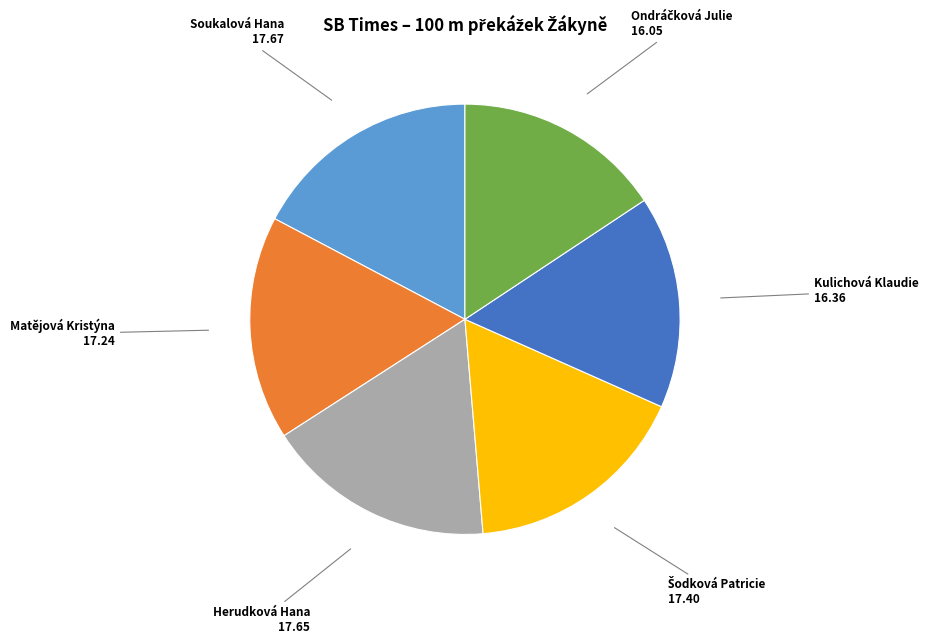

Is there a majority slice in this chart?

No